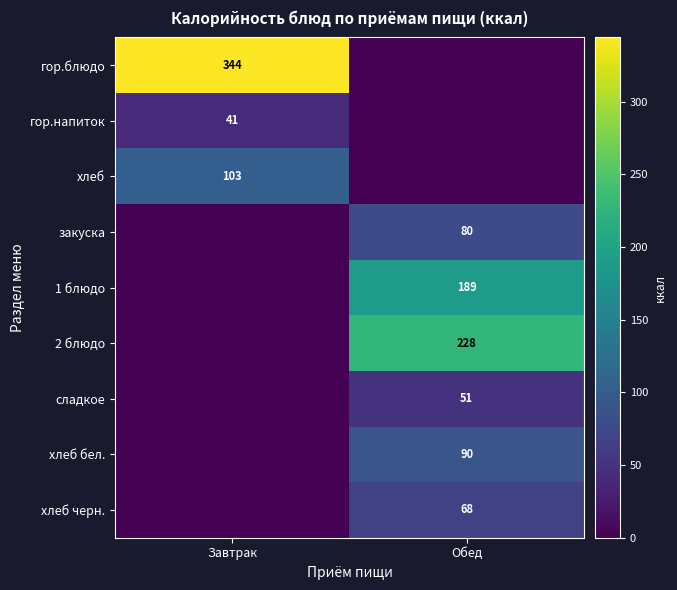

Which has a higher value, Завтрак or Обед?

Завтрак